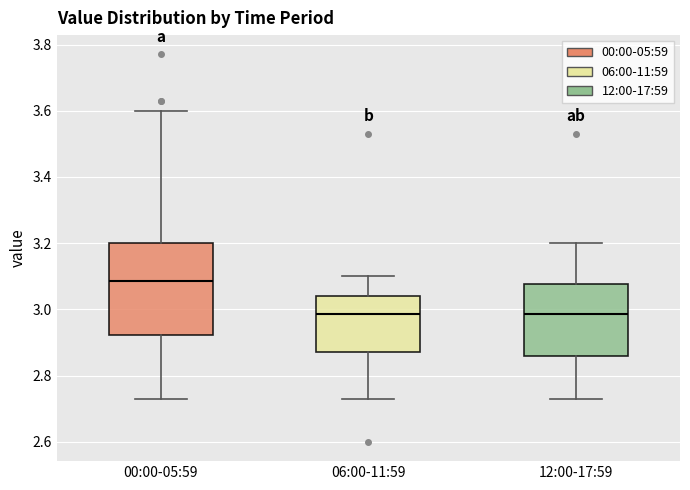

Which box is the tallest, from its lower edge to its upper edge?

00:00-05:59